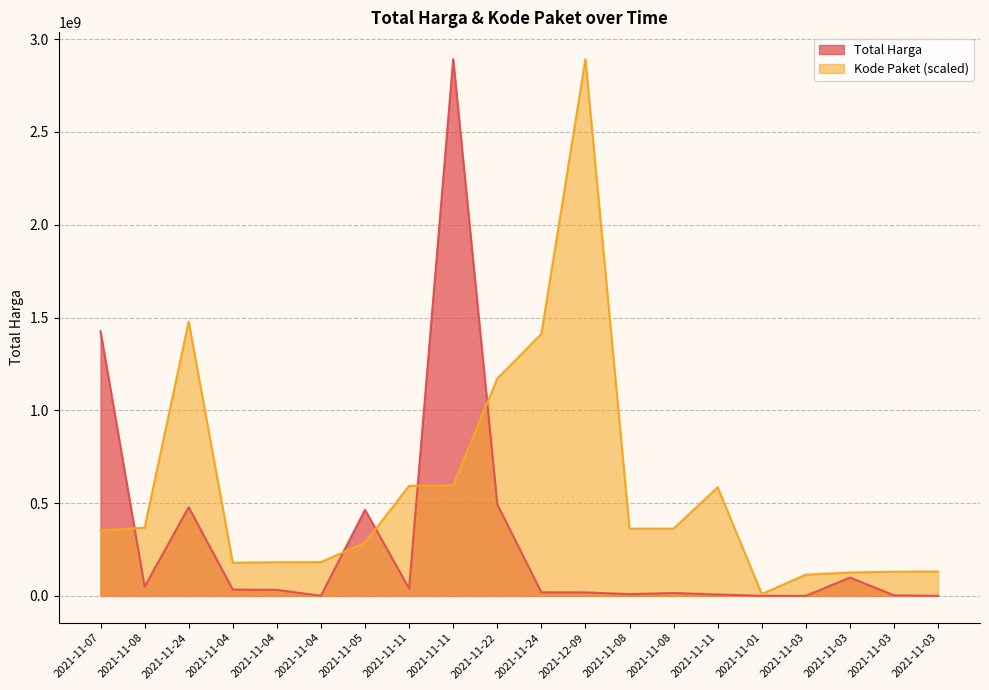

Reading left to right, extract all data points from this chart.

Total Harga: 1425867900.0	49730040.0	477600000.0	34000000.0	32441200.0	577875.0	464002100.0	39440000.0	2892122000.0	493000000.0	19175000.0	18900000.0	9180000.0	15513960.0	7401240.0	333600.0	78000.0	98772570.0	2772000.0	265000.0
Kode Paket: 352883521.5	367273231.7	1477840024.8	178927446.8	181360692.3	181822169.9	286367820.0	593019677.6	596250020.7	1171020357.2	1411261394.6	2892122000.0	362301859.5	362532598.3	585048701.0	9732981.9	114299608.2	125794595.4	130346442.5	131017682.6